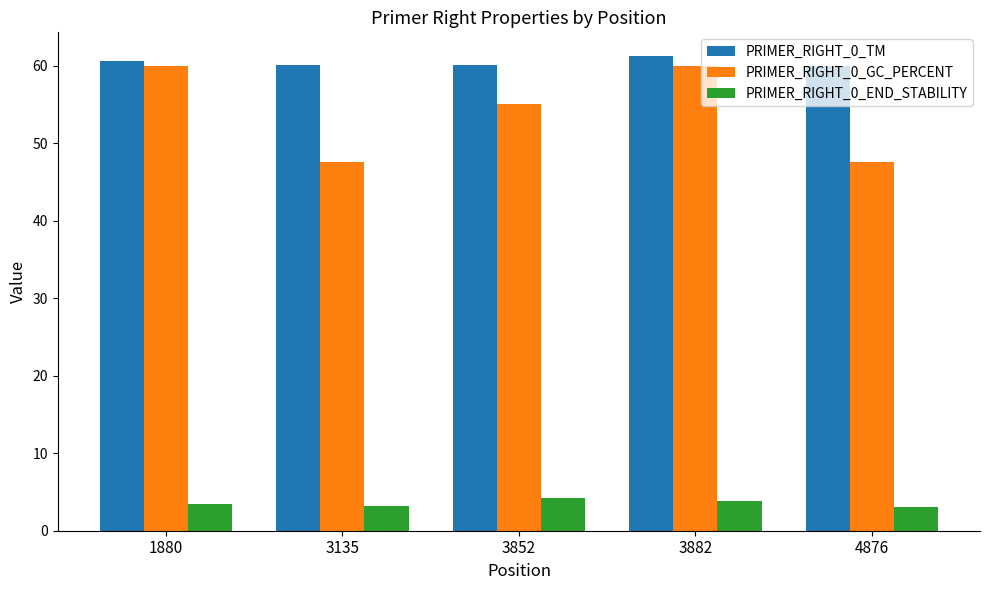

What is the value of the PRIMER_RIGHT_0_END_STABILITY bar at the 5th from the left?

3.1